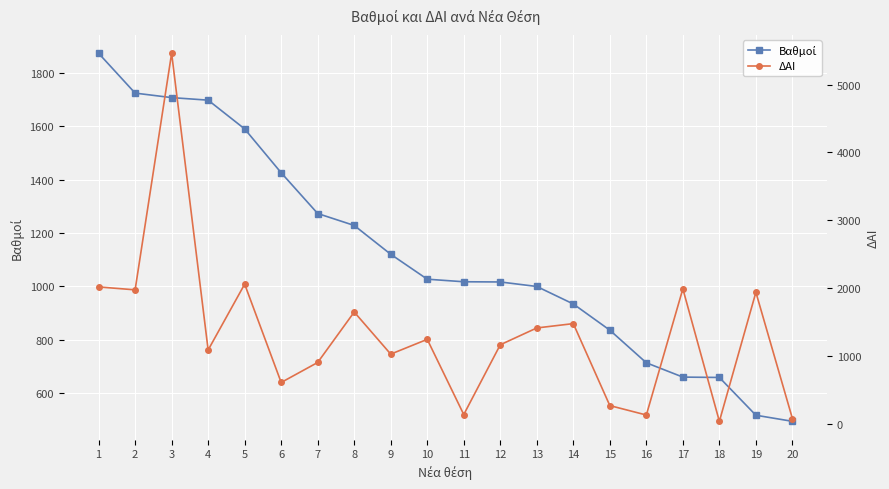

Which category has the lowest value across all series?

18